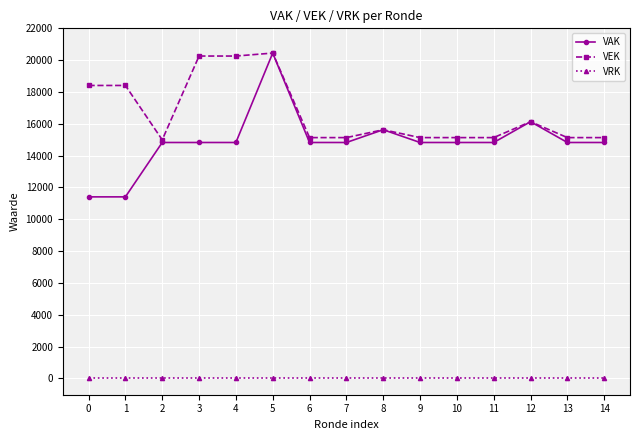

Which series has the largest total across all categories?

VEK